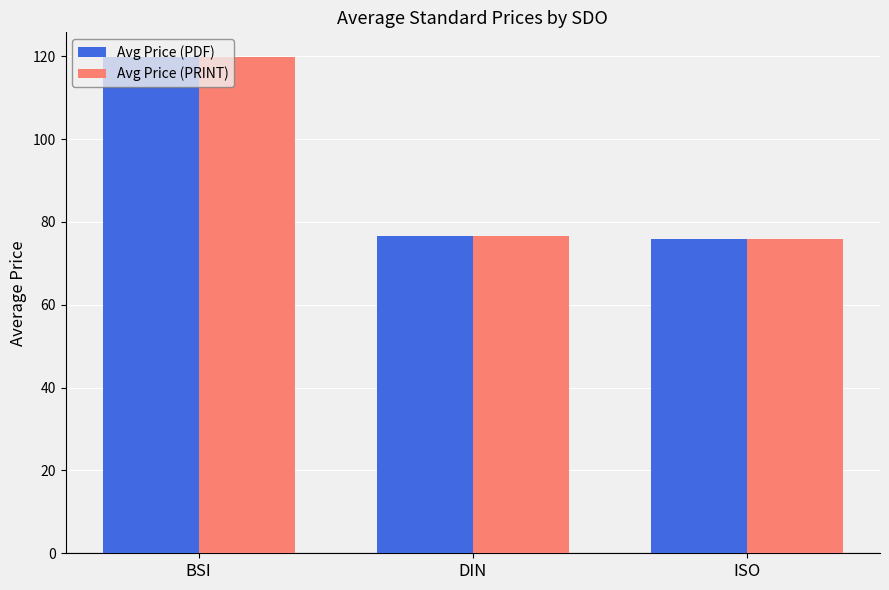

What are all the series names shown in the legend?

Avg Price (PDF), Avg Price (PRINT)